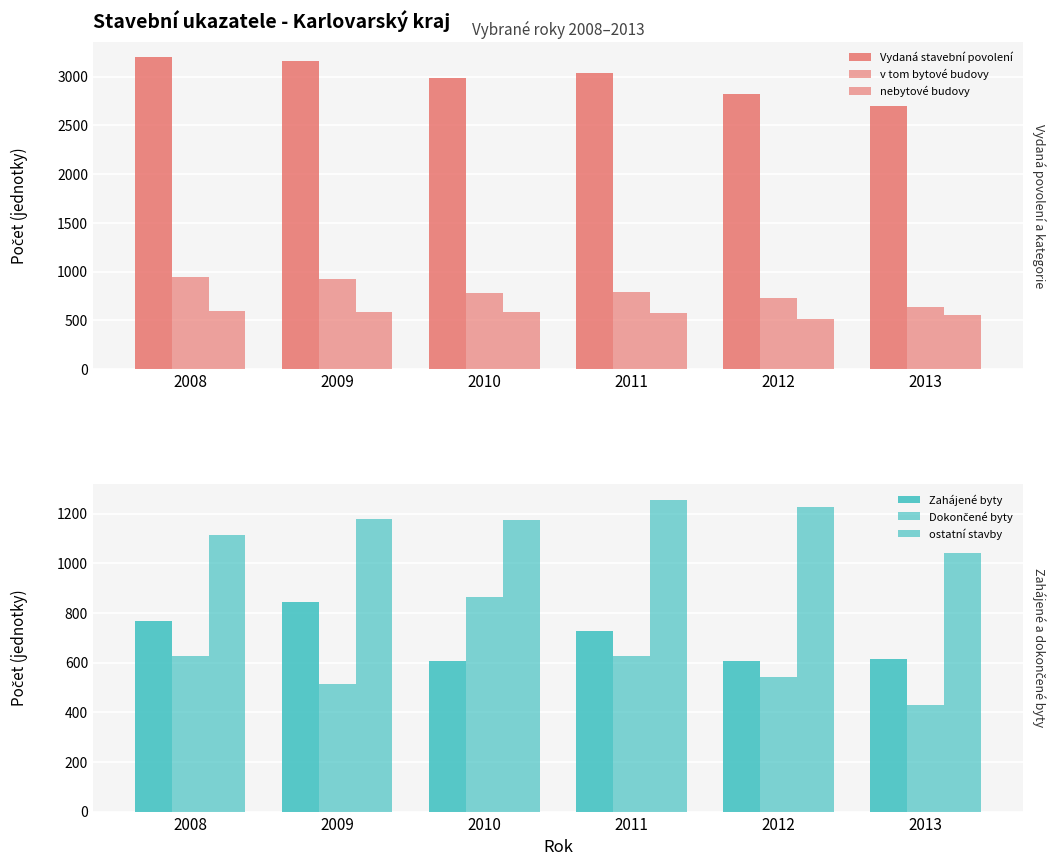

What is the value of the nebytové budovy bar at the 1st from the left?

600